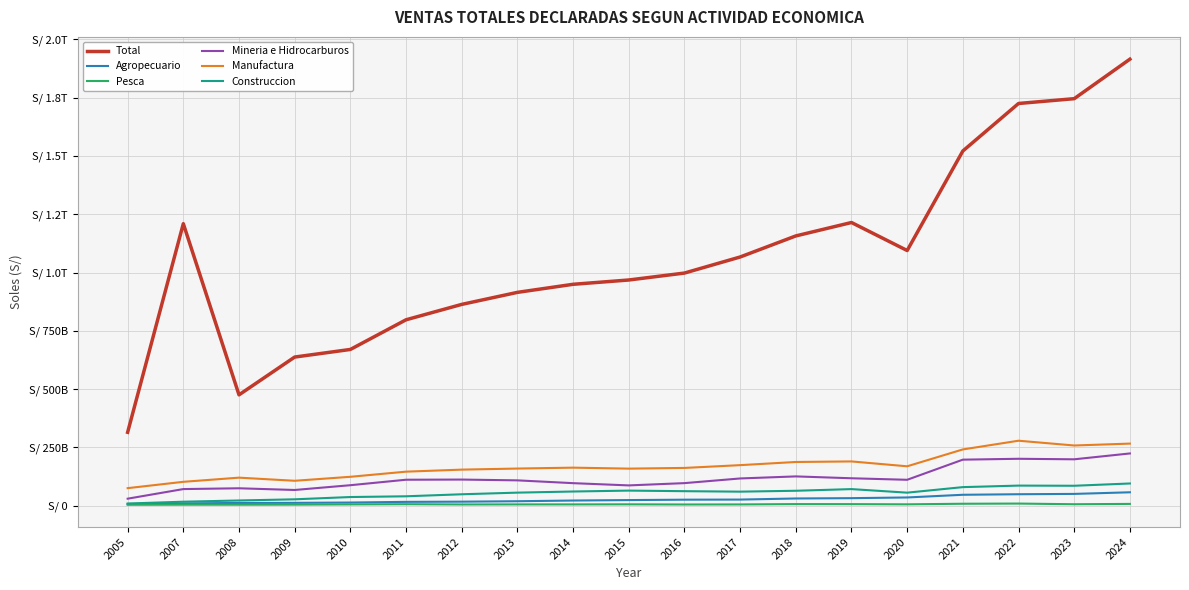

At which category is the sum across all series the highest?

2024